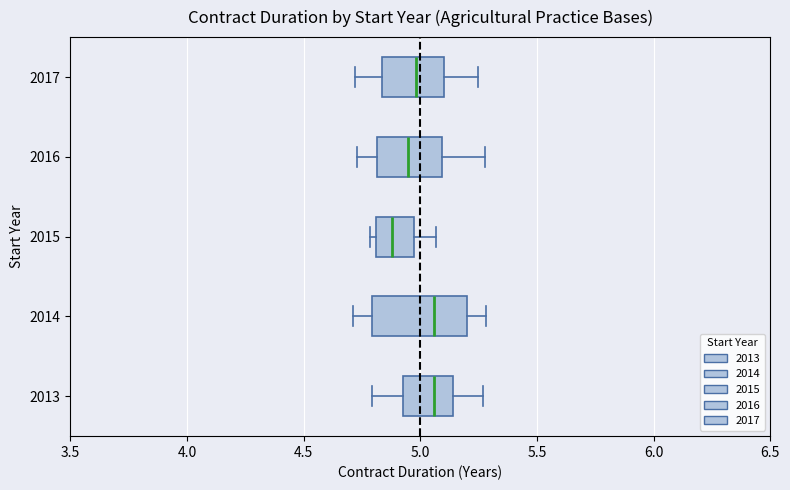

Reading bottom to top, read every box against the x-axis: the position of its median line, the range the box covers, and the ends of its whiskers. The values are not printed on the chart, so give them approximately, as read against the axis.

2013: median 5.05, box 4.90 to 5.15, whiskers 4.80 to 5.25
2014: median 5.05, box 4.80 to 5.20, whiskers 4.70 to 5.30
2015: median 4.90, box 4.80 to 4.95, whiskers 4.80 (just left of the box's left edge) to 5.05
2016: median 4.95, box 4.80 to 5.10, whiskers 4.75 to 5.30
2017: median 5.00, box 4.85 to 5.10, whiskers 4.70 to 5.25